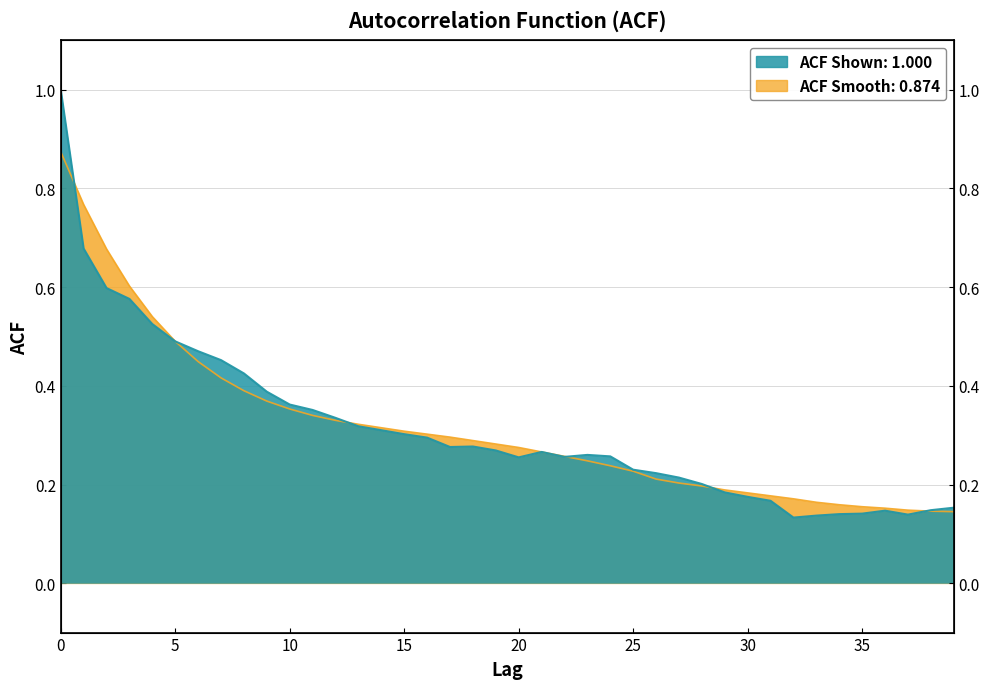

Between 19 and 26, which is larger?

19